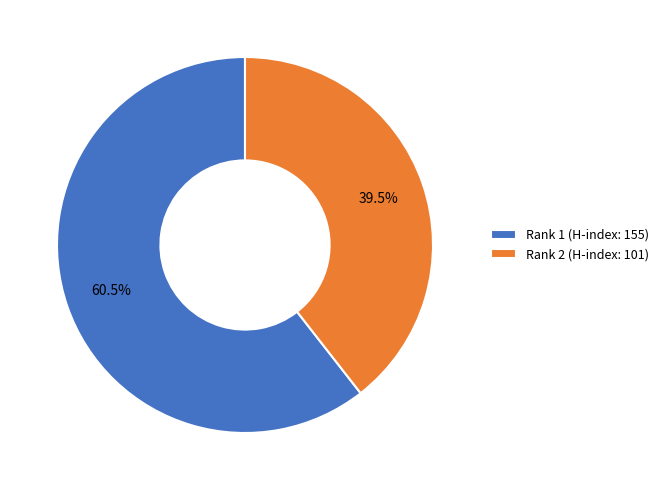

To the nearest percent, what is the difference between the Rank 2 (H-index: 101) and Rank 1 (H-index: 155) slice percentages?

21%